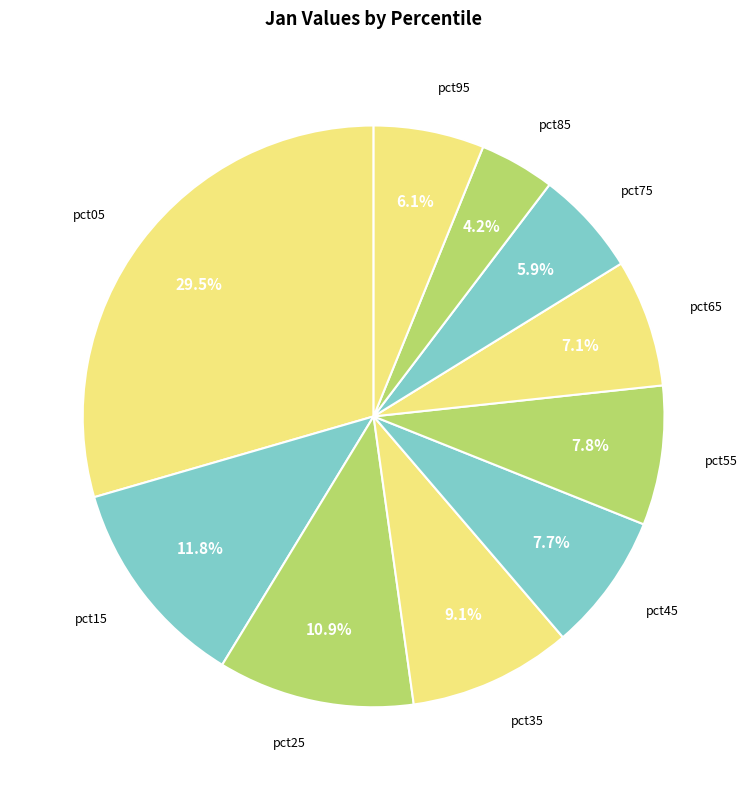

Count the number of slices in the pie.

10